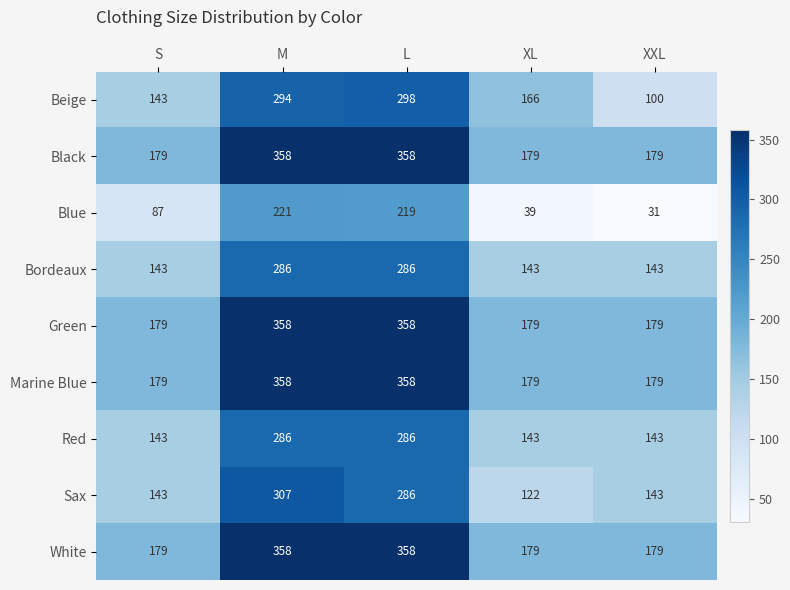

Is it true that Marine Blue equals 102 at XL?

False